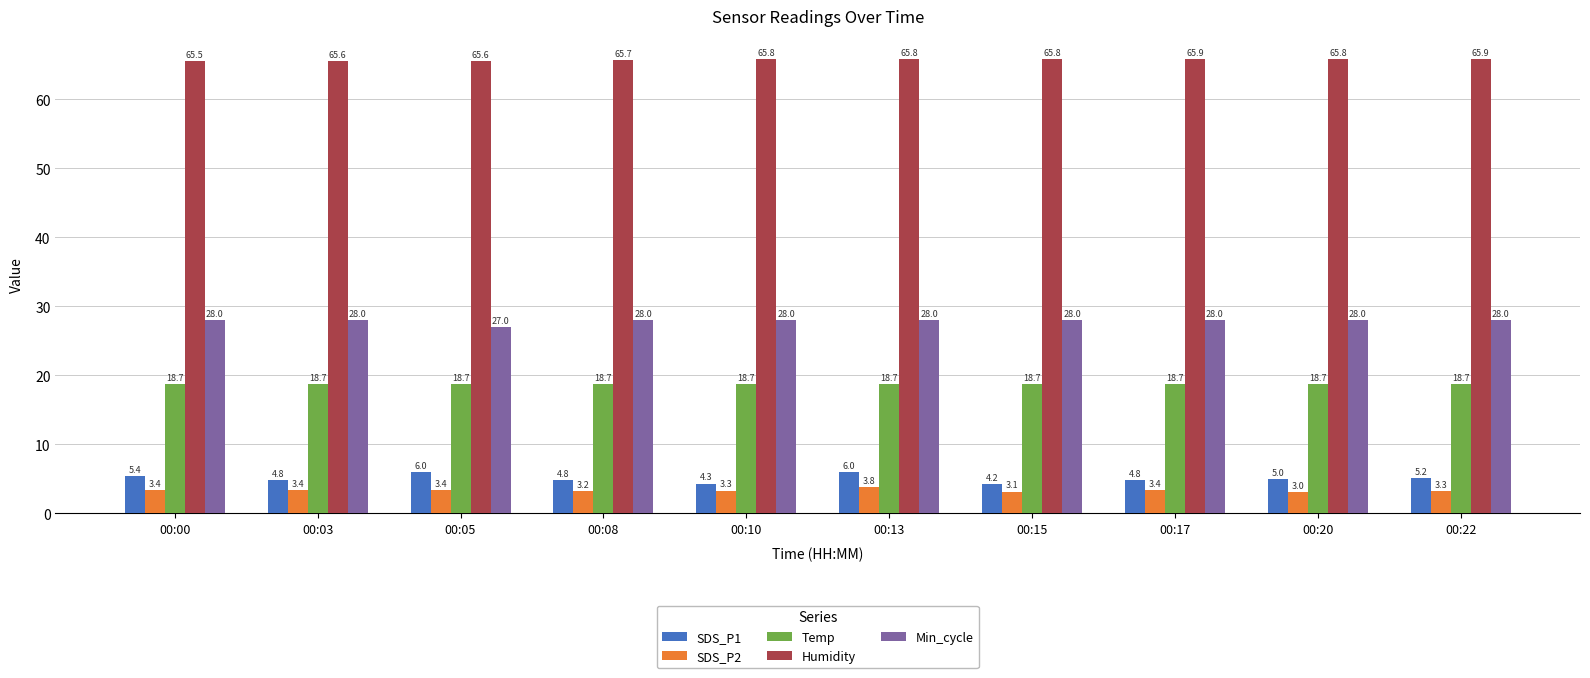

What is the lowest value of the SDS_P1 series?

4.2